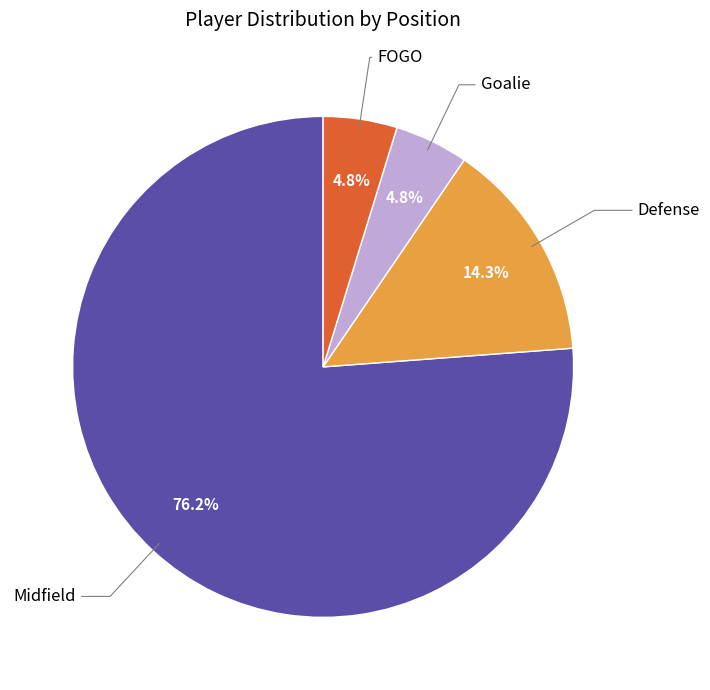

Is there a majority slice in this chart?

Yes